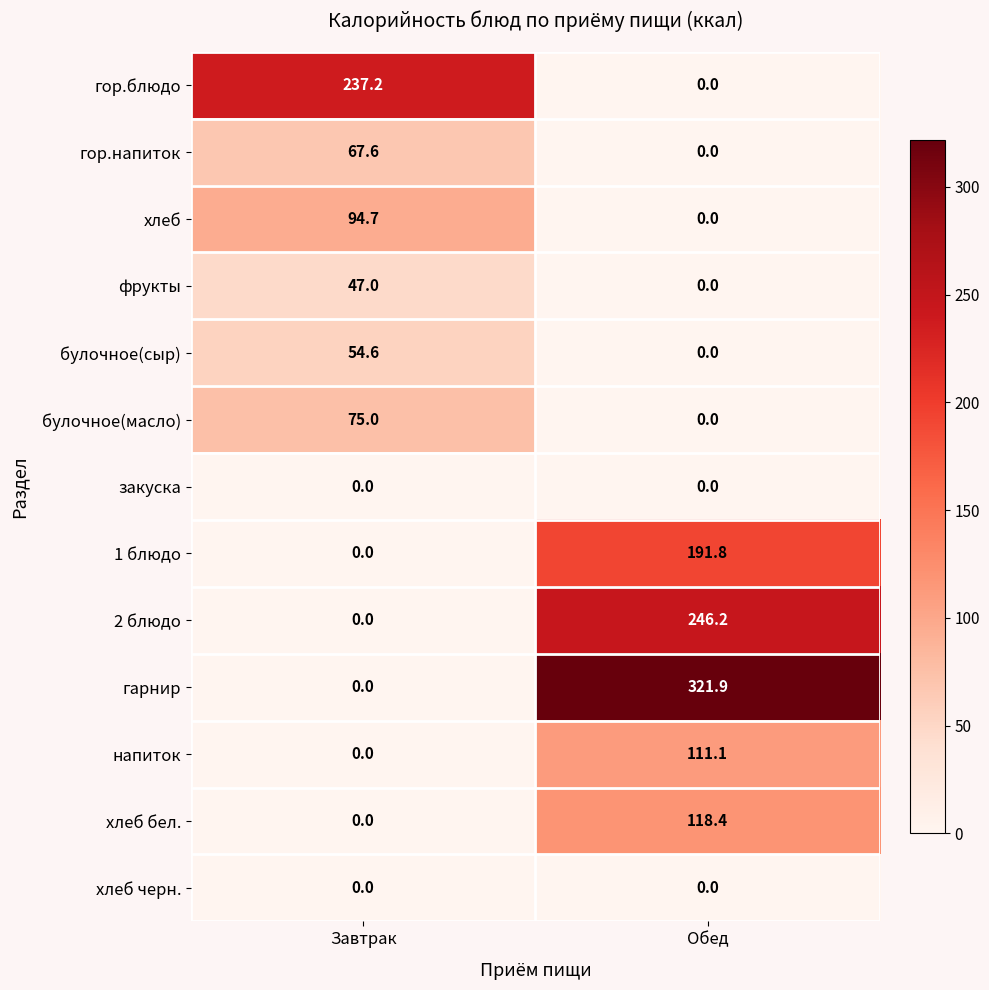

The булочное(масло) series shows 112.2 at Завтрак. True or false?

False